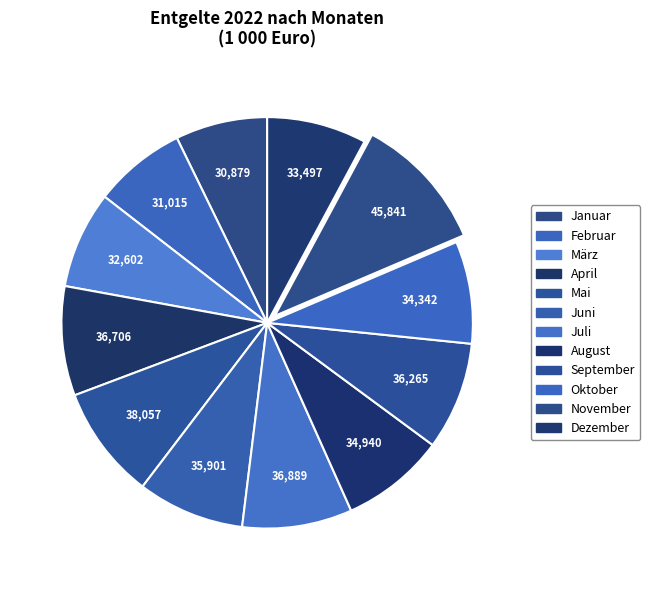

Count the number of slices in the pie.

12